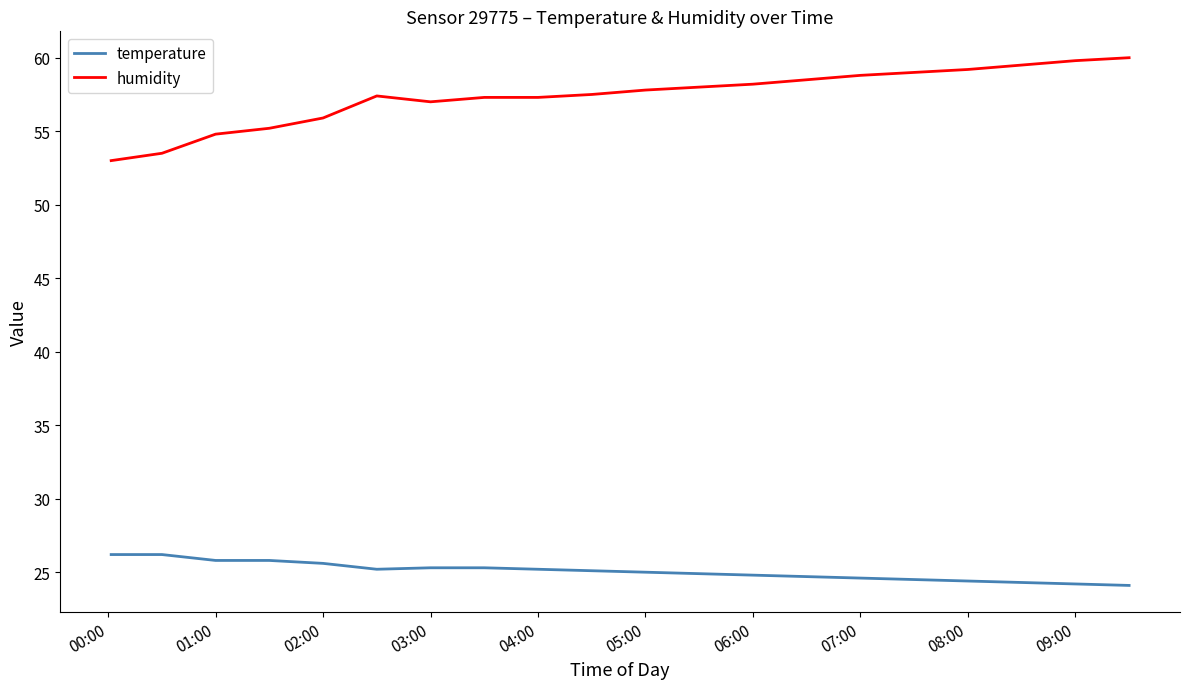

Which series has the largest total across all categories?

humidity